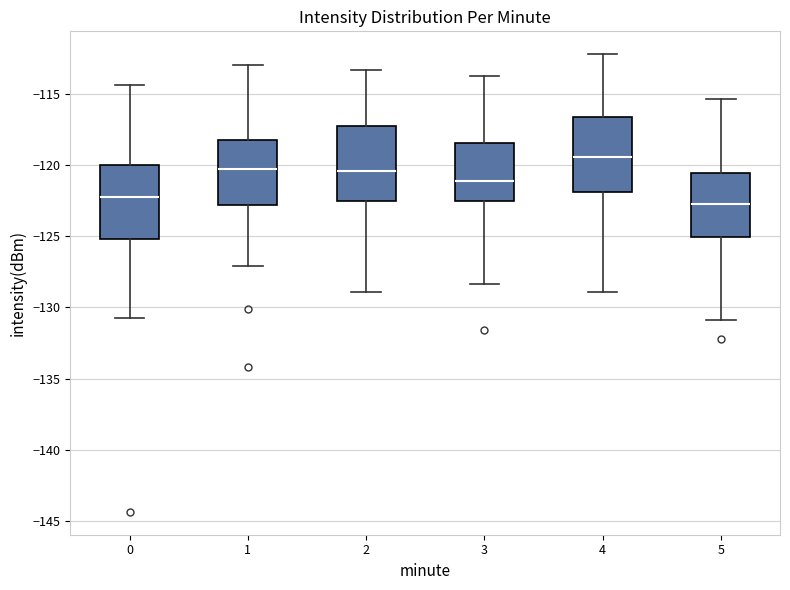

Where is the lower edge of the box at x = 0 on the y-axis? The values are not printed on the chart, so give them approximately, as read against the axis.

-125.0